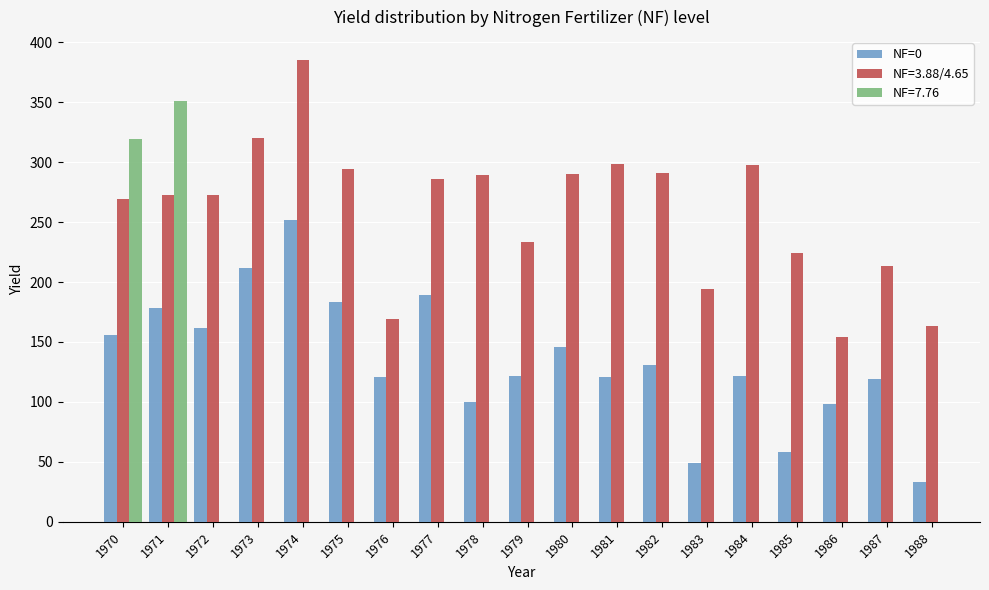

What is the value of the 10th bar from the left?

121.5